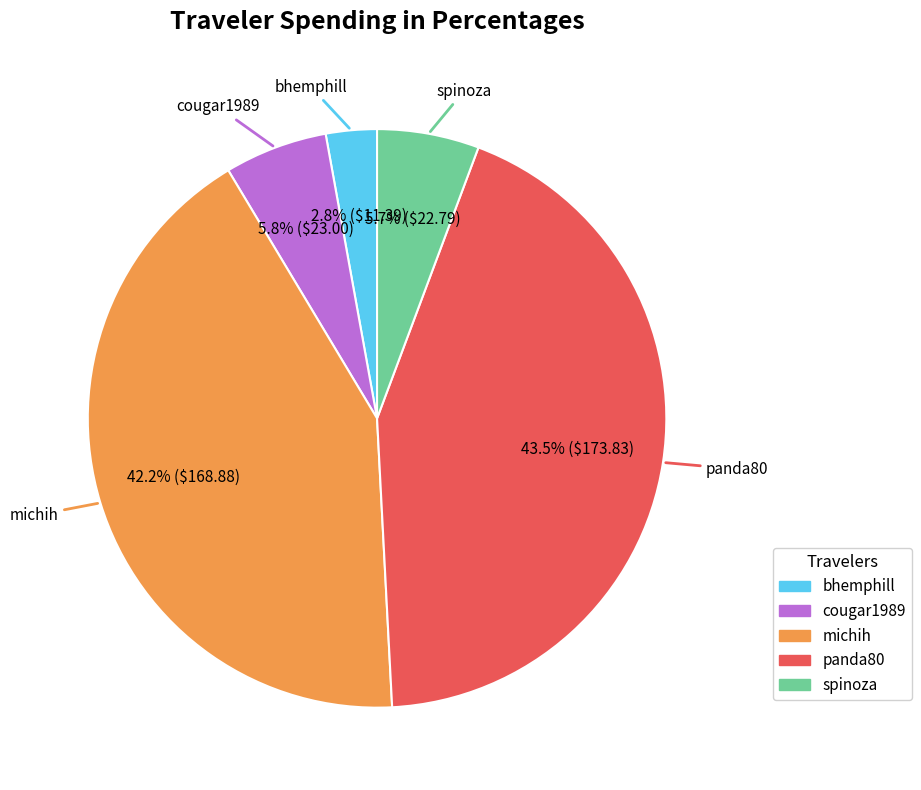

What percentage is the bhemphill slice, to the nearest percent?

3%